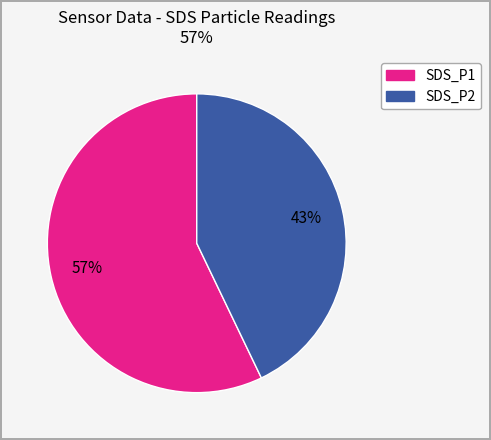

Is it true that SDS_P2 is 33% of the pie?

False